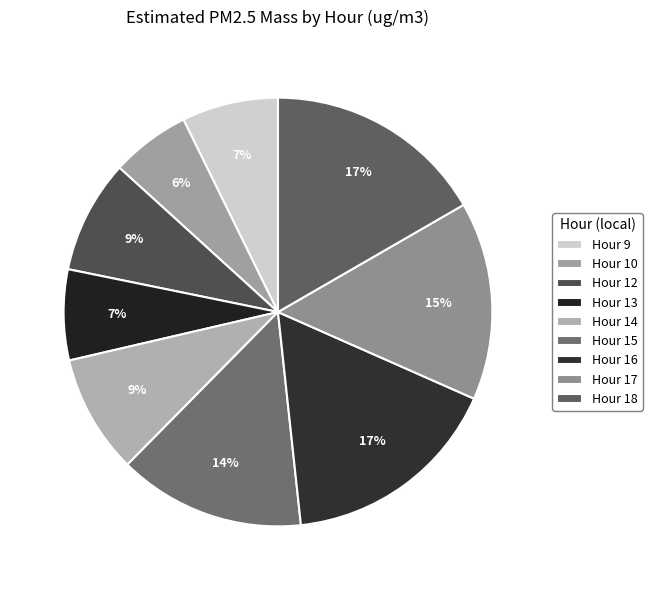

Approximately how many times larger is the value at Hour 18 compared to Hour 13?

2.4